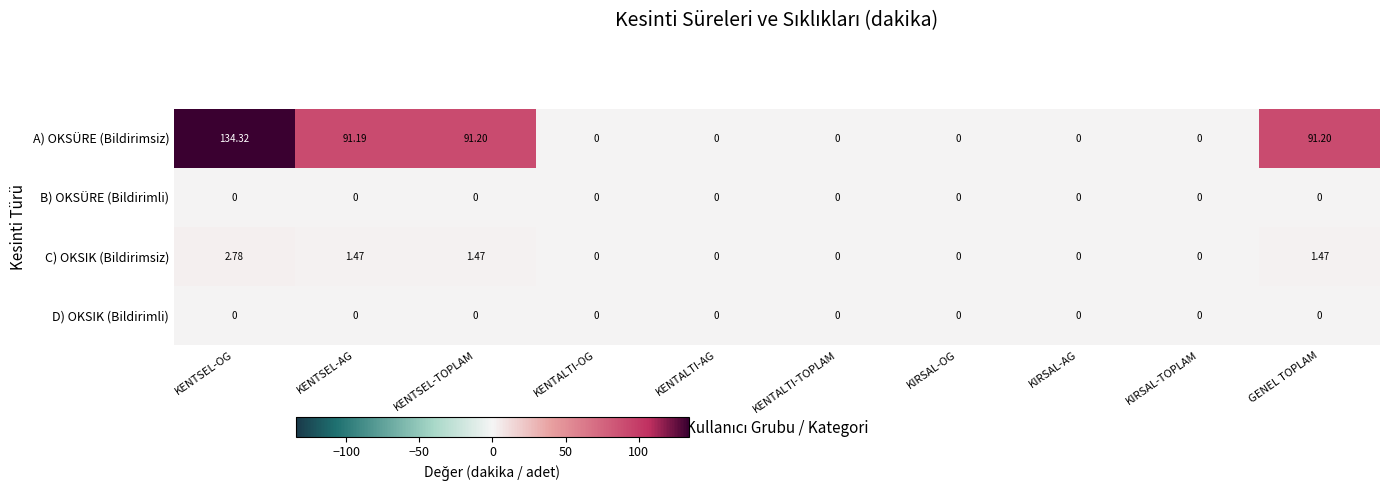

Which series has the largest total across all categories?

A) OKSÜRE (Bildirimsiz)